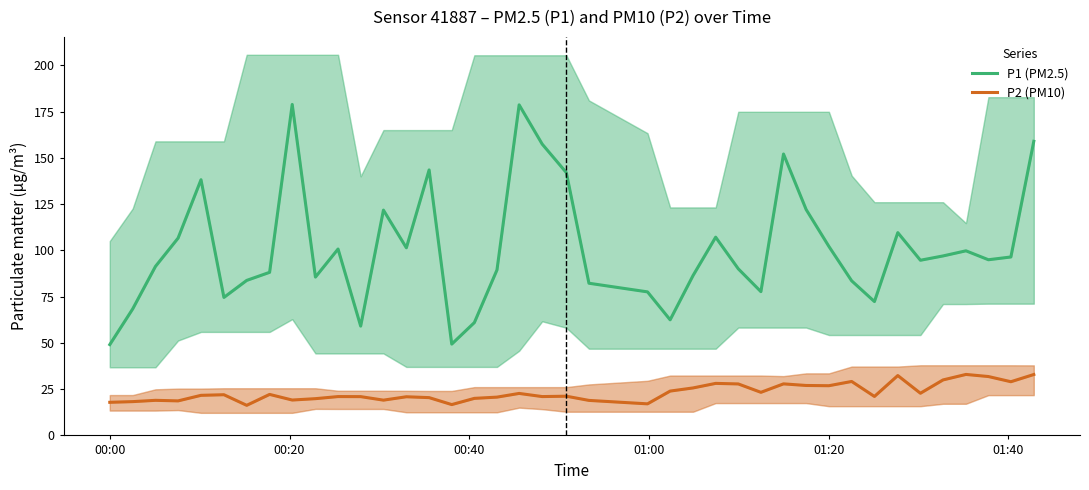

In P1 (PM2.5), how many points are higher than both neighbors (excluding endpoints)?

10